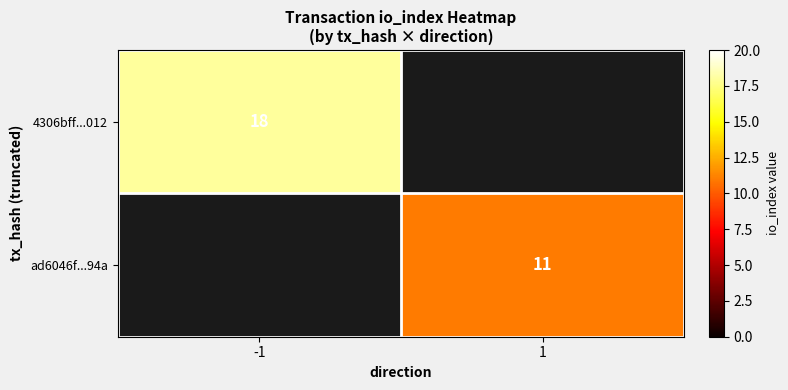

True or false: 4306bff...012 has a value of 18 at -1.

True